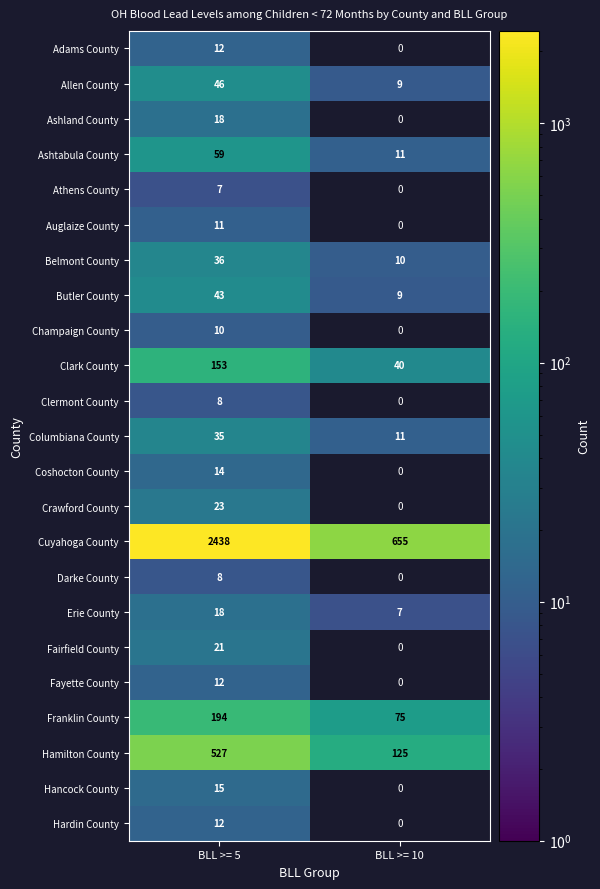

The value of Columbiana County at BLL >= 5 is 35. True or false?

True